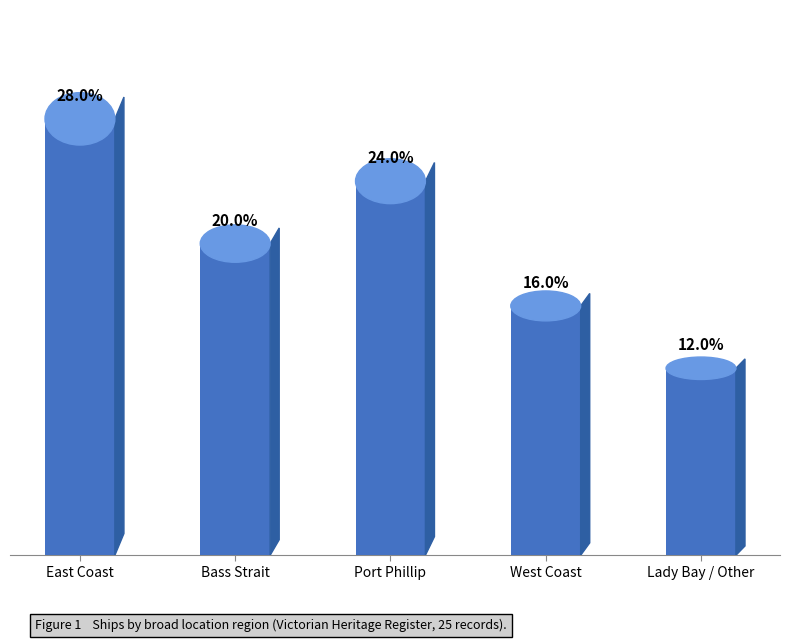

Which has a higher value, West Coast or East Coast?

East Coast